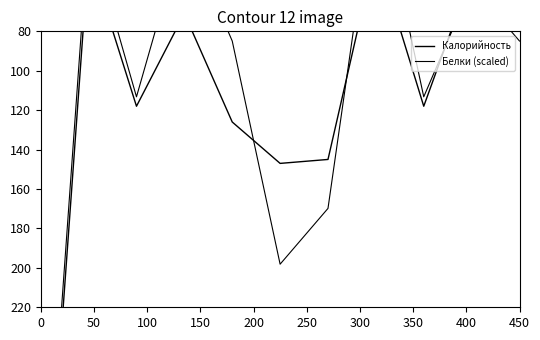

At how many categories does at least one series exceed 257?

1